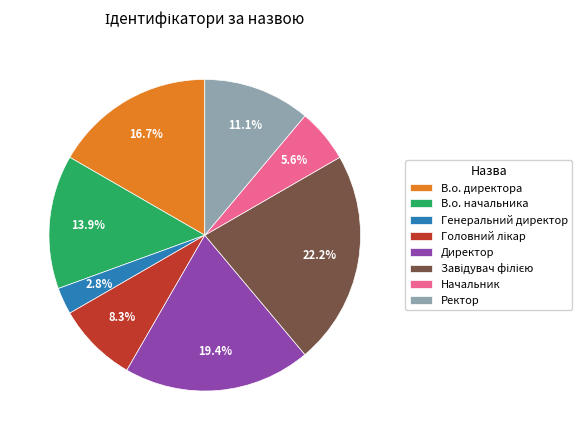

How much of the chart is everything except Генеральний директор?

97.2%